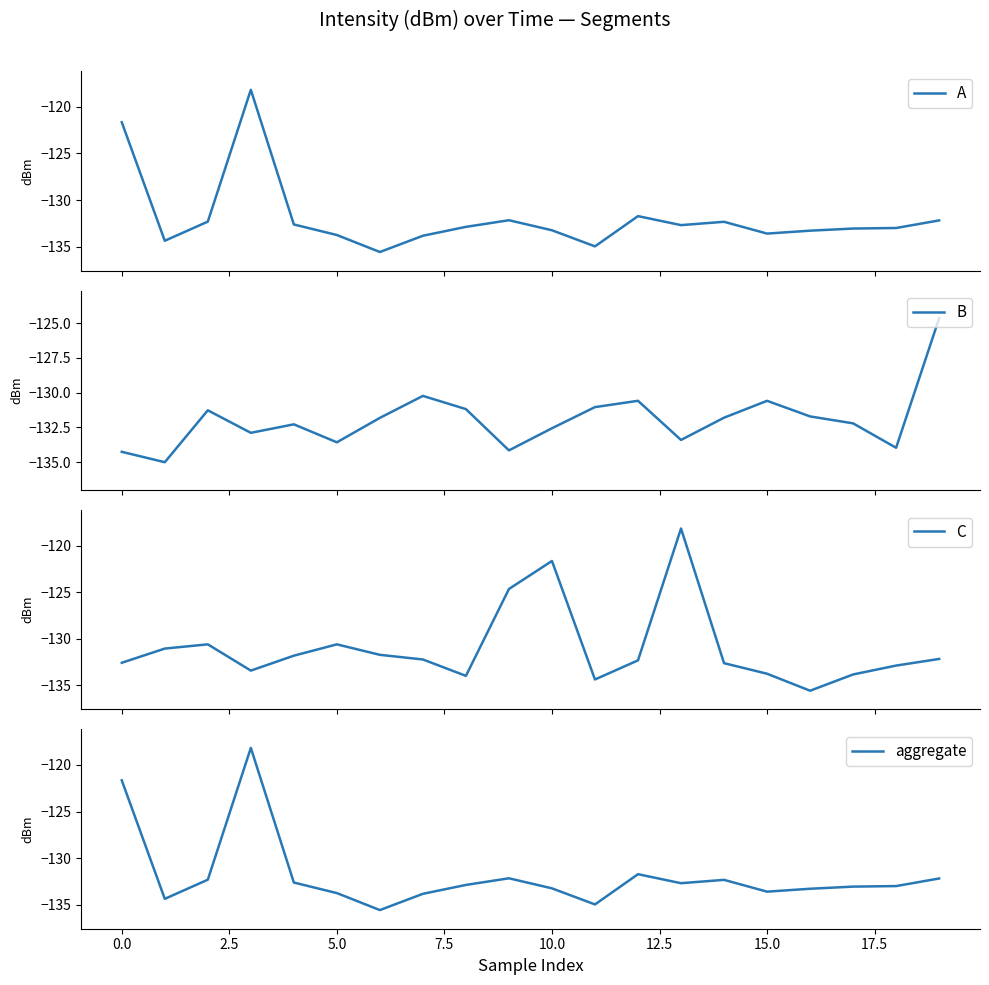

What is the spread (max minus min) of values at 15.0?

3.6